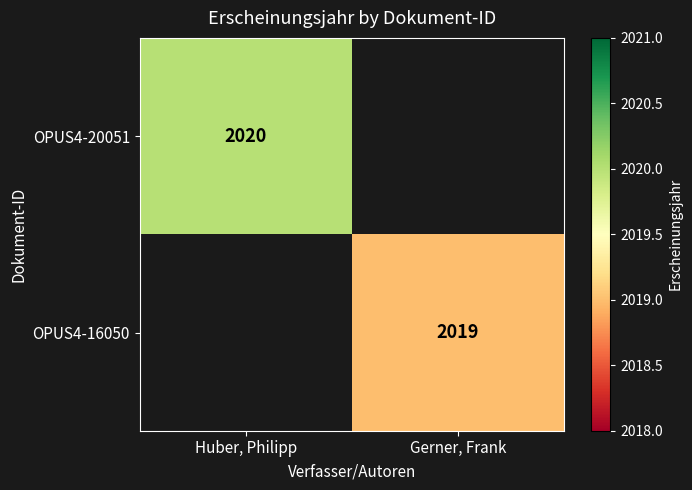

Is it true that OPUS4-20051 equals 3462 at Huber, Philipp?

False